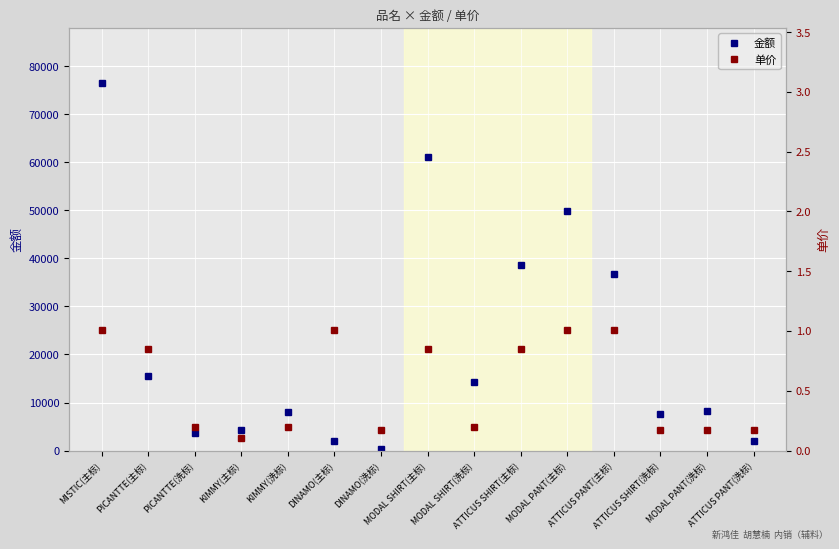

Rank the series by their average value, from highest to lowest.

金额, 单价